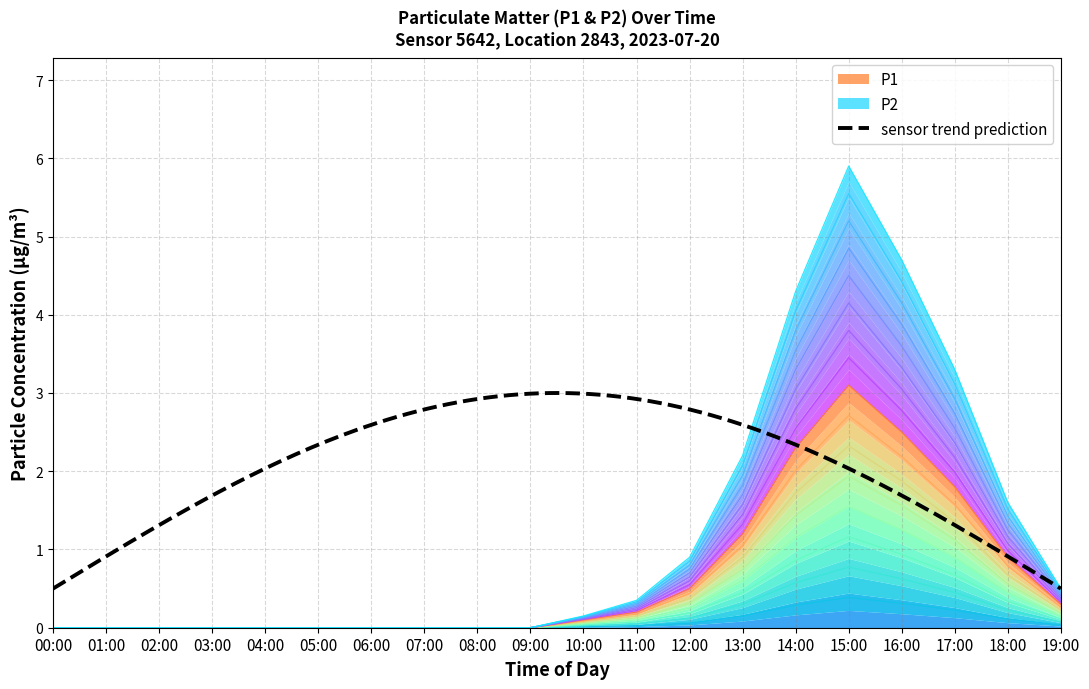

How many interior local peaks does the P2 series have?

1